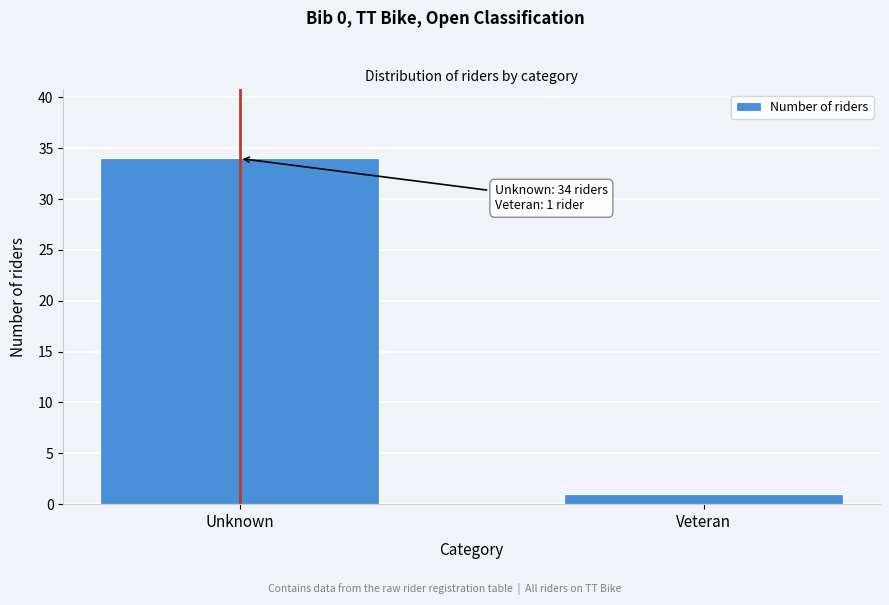

Reading left to right, what are all the values shown in this chart?

Unknown=34	Veteran=1